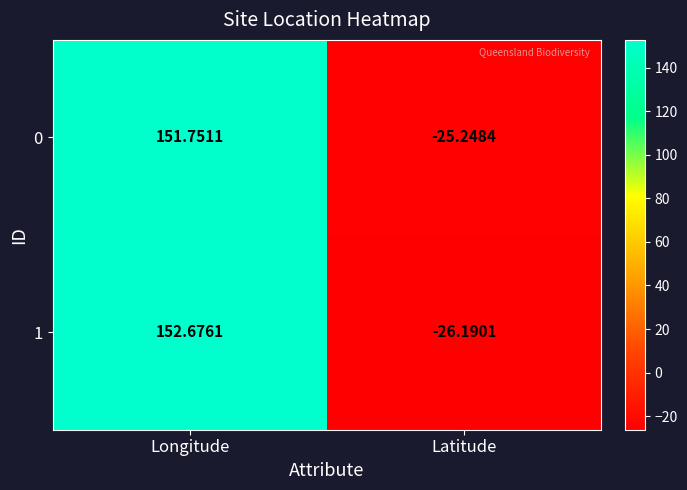

Where is 1 nearest to the value 63?

Latitude